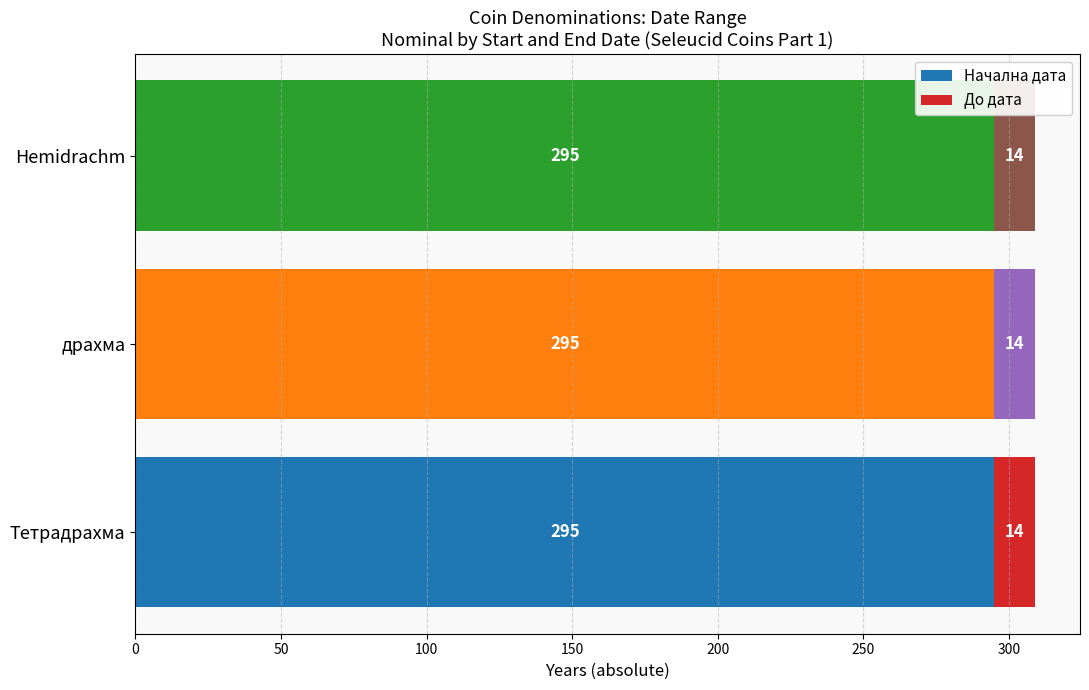

What is the sum of all Начална дата values?

885